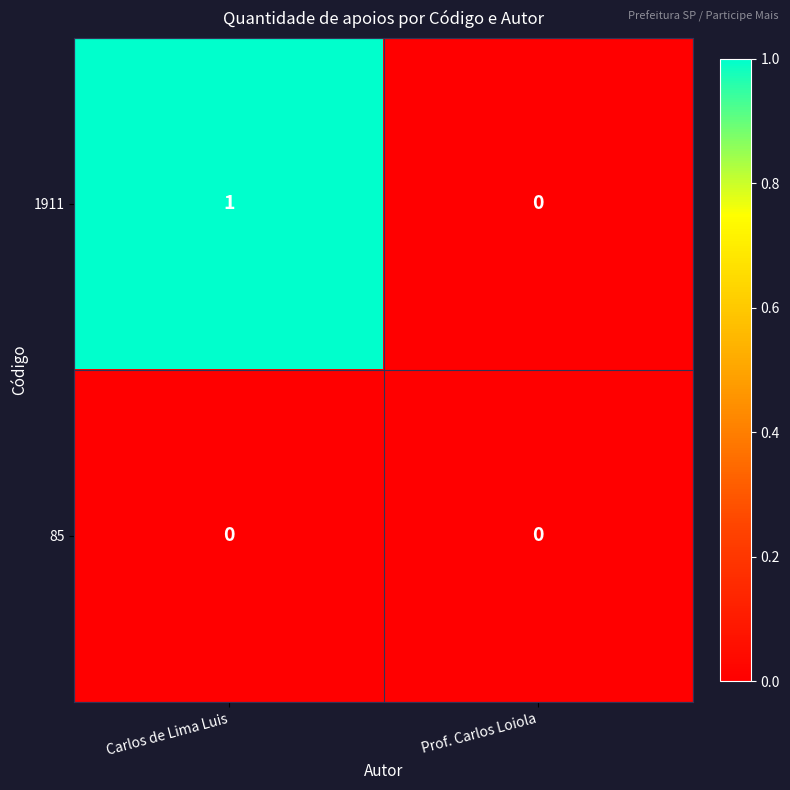

Which series has the largest total across all categories?

1911